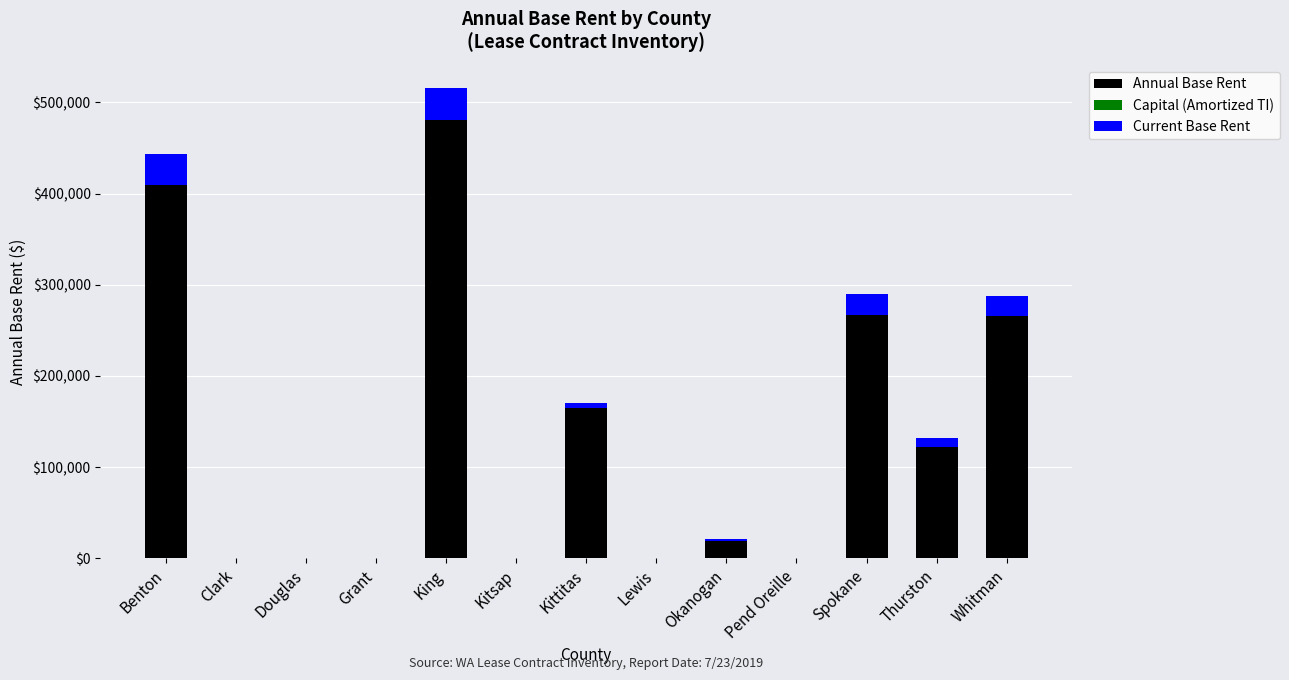

What is the sum of all Annual Base Rent values?

1728732.2